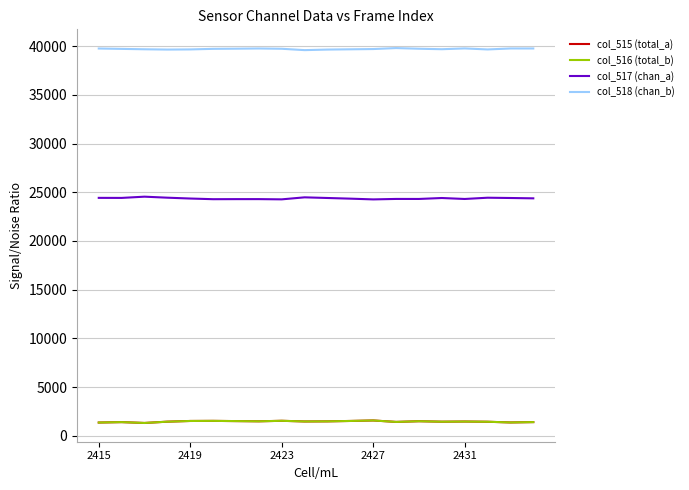

Which series has the largest total across all categories?

col_518 (chan_b)